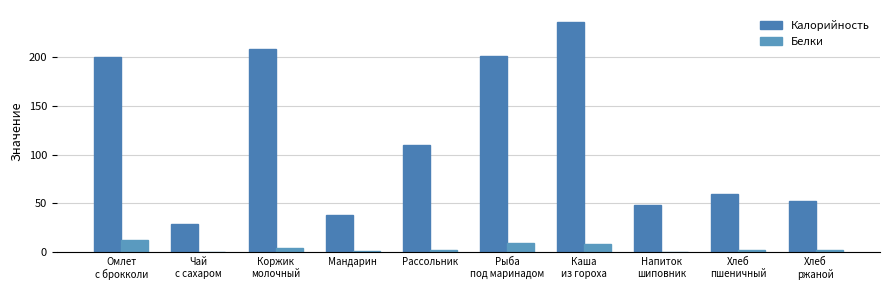

How many groups of bars are there?

10